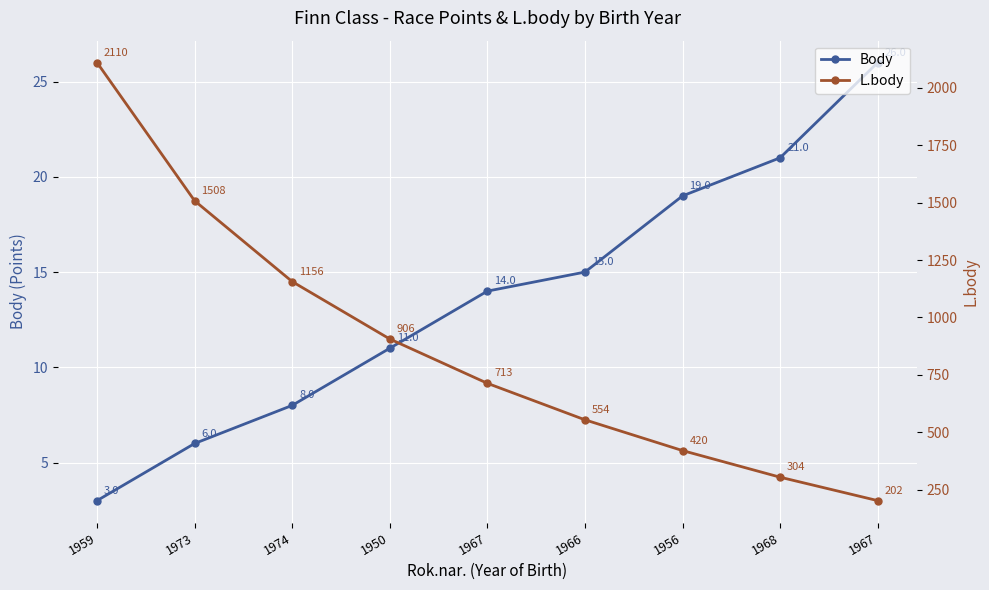

What is the label of the 1st point from the right?

1967